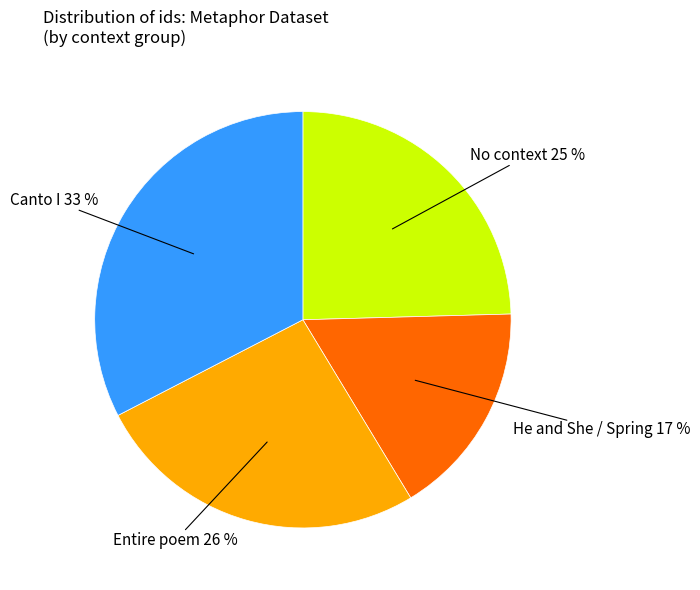

What percentage is the Entire poem slice, to the nearest percent?

26%